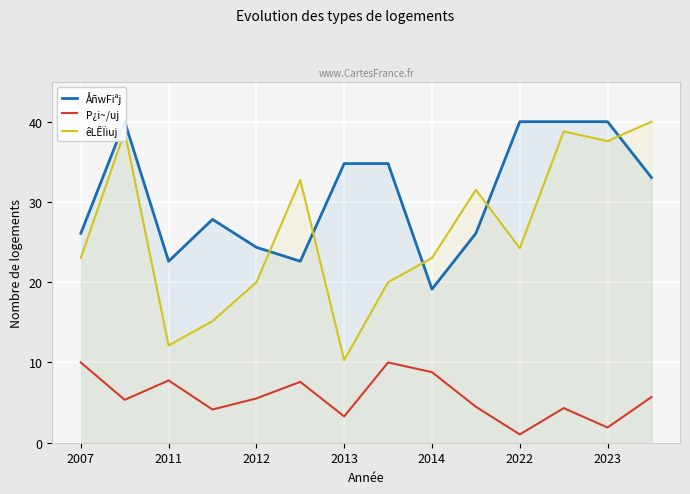

What is the difference between the maximum and minimum values in the êLÊÏiuj series?

29.7